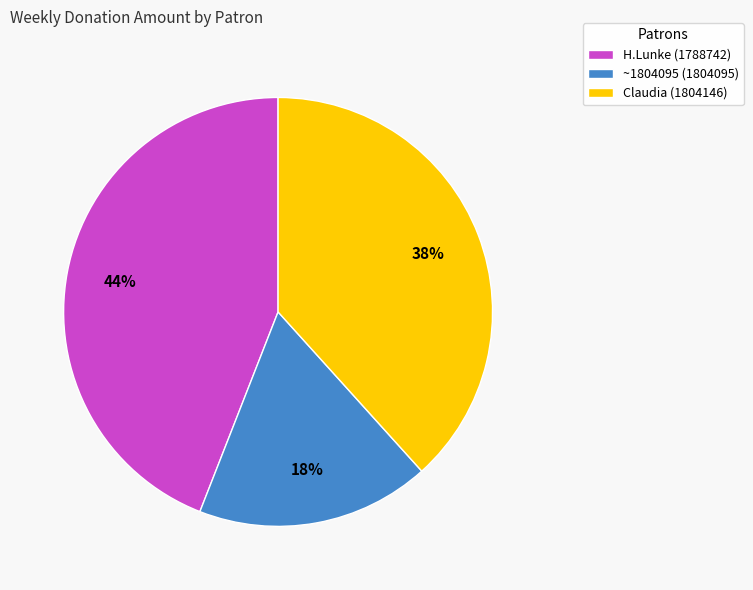

To the nearest percent, what percentage of the pie is ~1804095 (1804095)?

18%